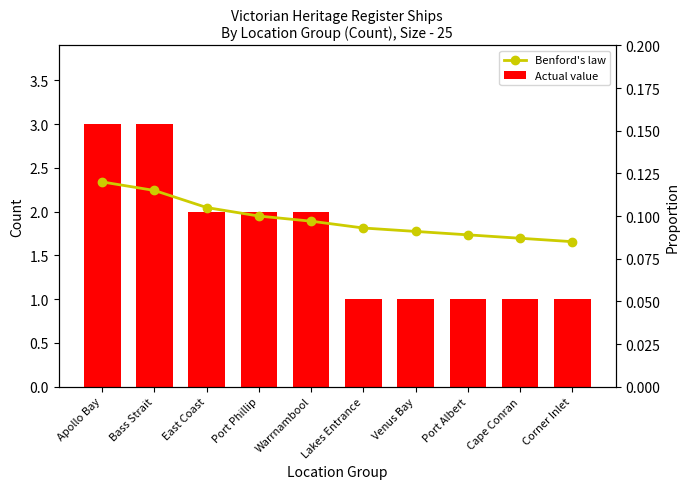

Between Corner Inlet and Venus Bay, which is larger?

Corner Inlet